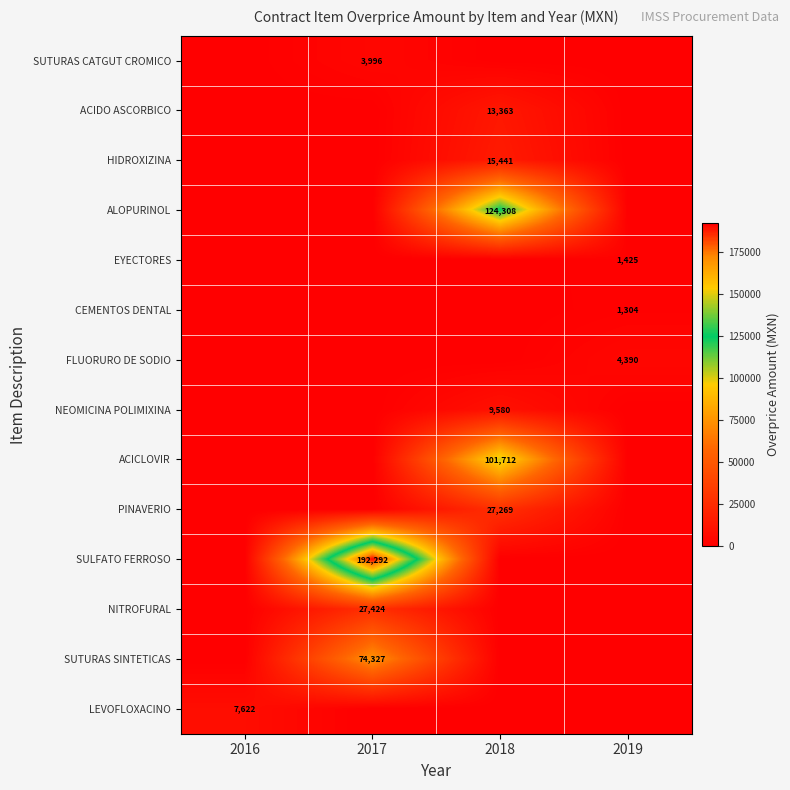

At which category is the sum across all series the highest?

2017